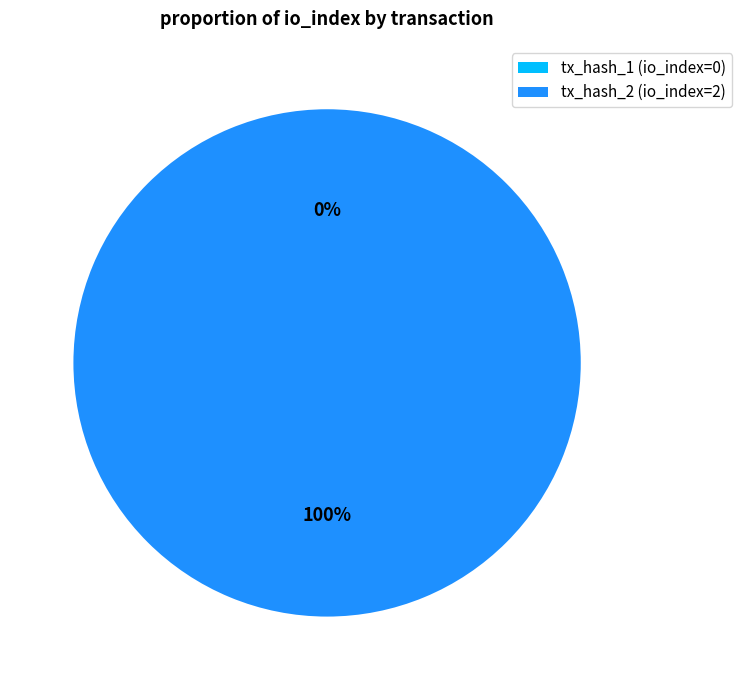

Count the number of slices in the pie.

2